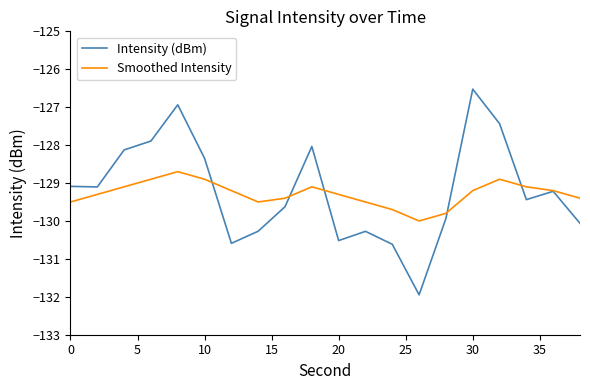

Which series has the widest spread of values?

Intensity (dBm)